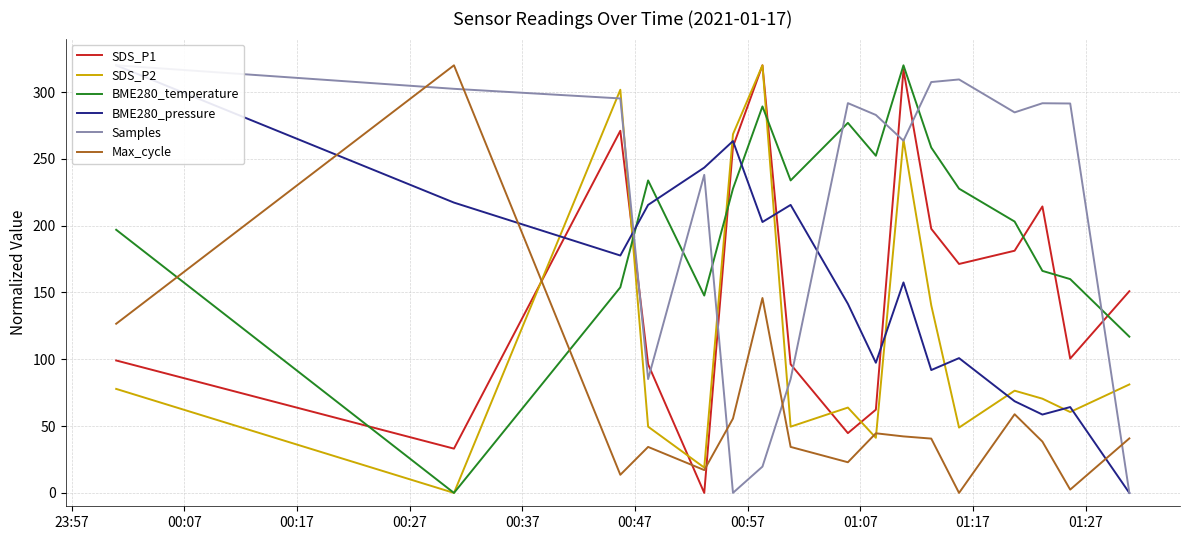

What is the maximum value for SDS_P1?

320.0